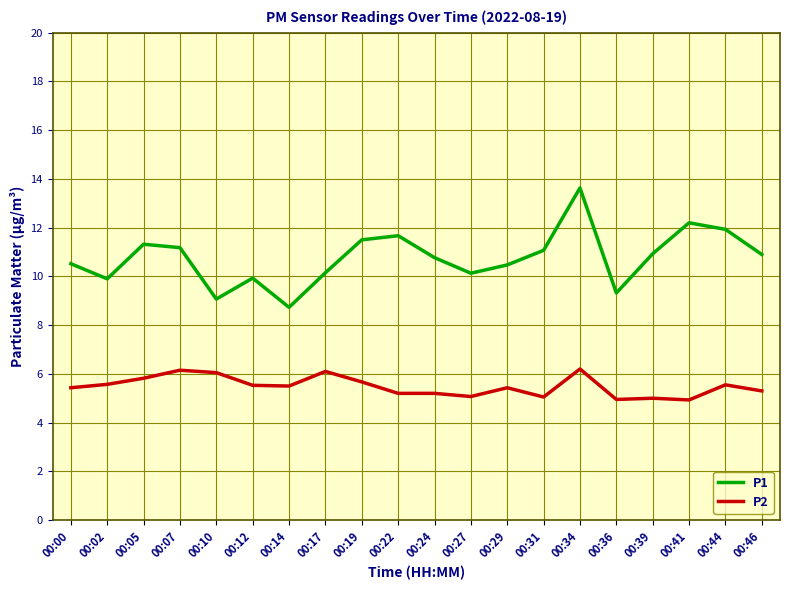

What is the minimum value for P1?

8.7